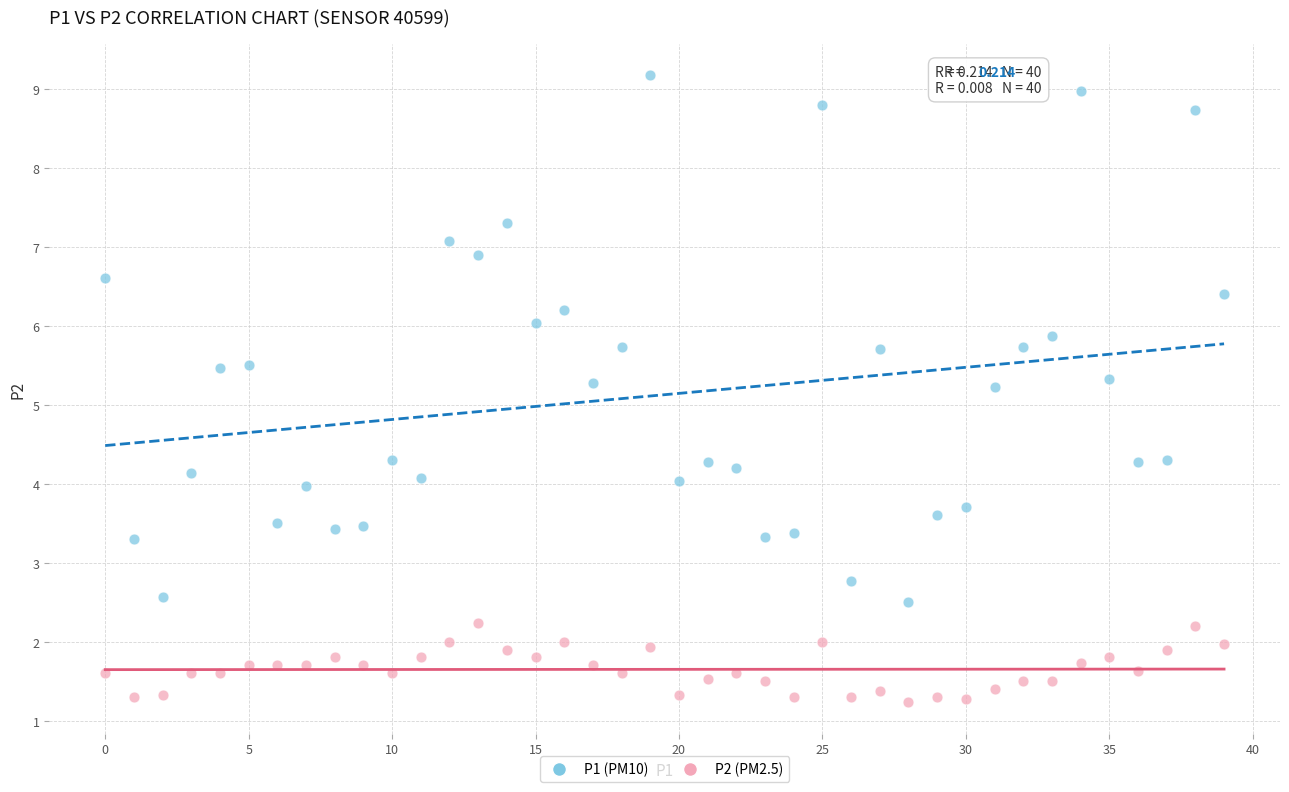

Which series contains the lowest Y value?

P2 (PM2.5)